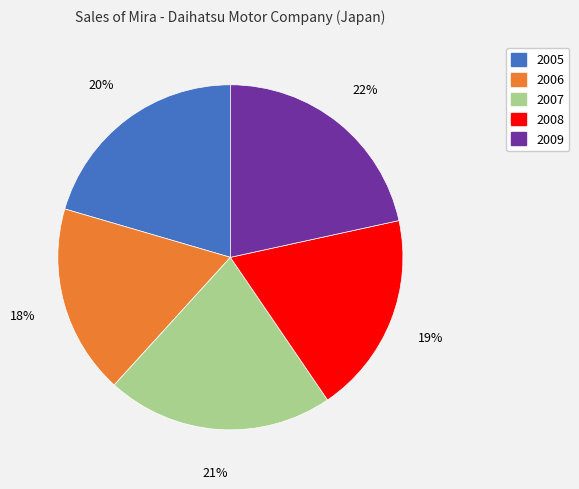

Is it true that 2006 is 3% of the pie?

False